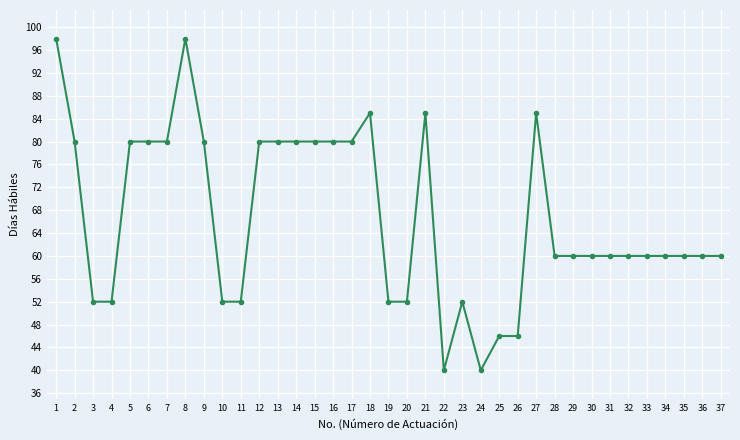

Between 11 and 17, which is larger?

17